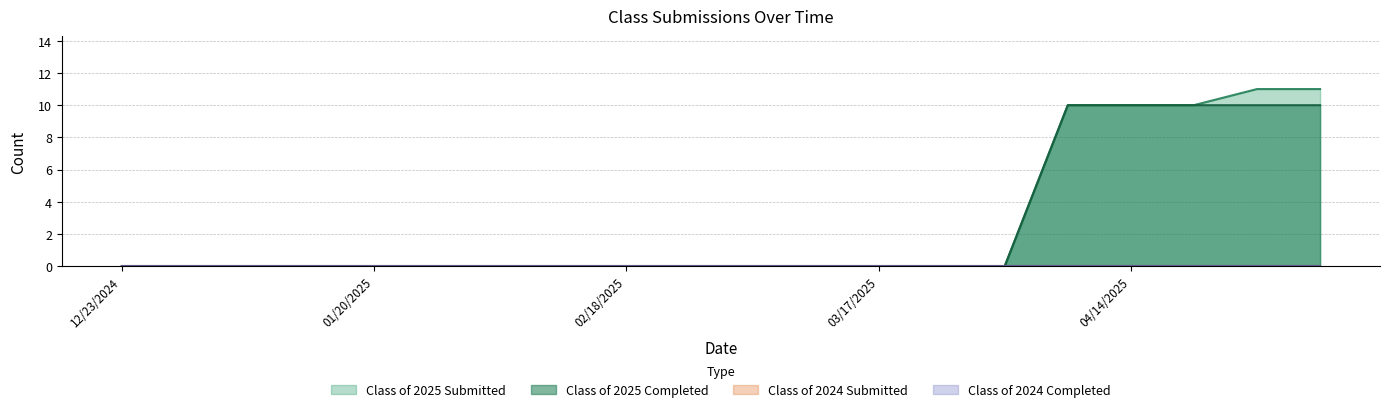

What is the value of the Class of 2025 Completed point at the 17th from the left?

10